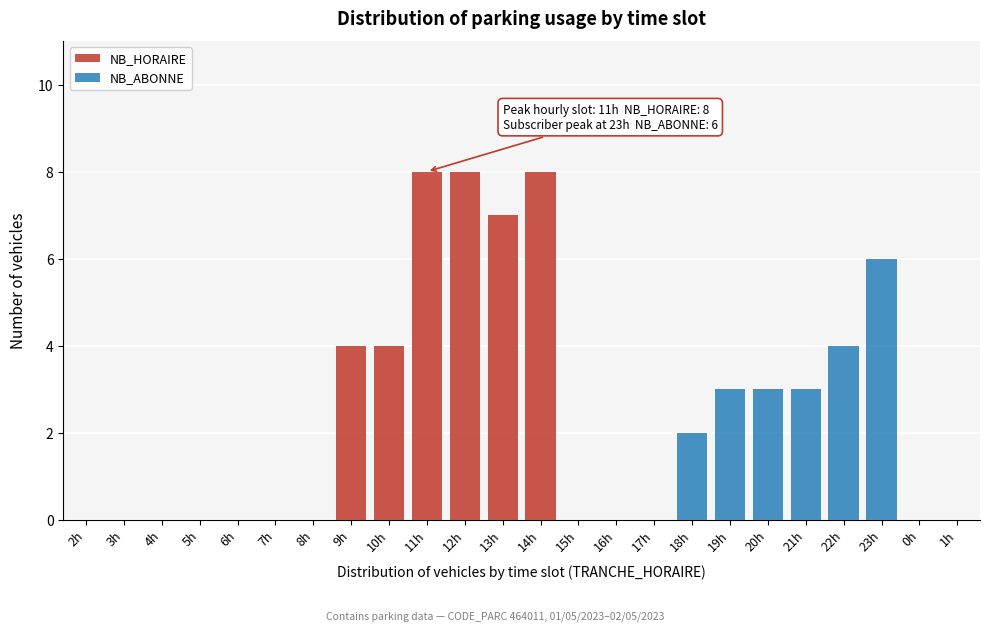

The value of NB_HORAIRE at 13h is 4. True or false?

False